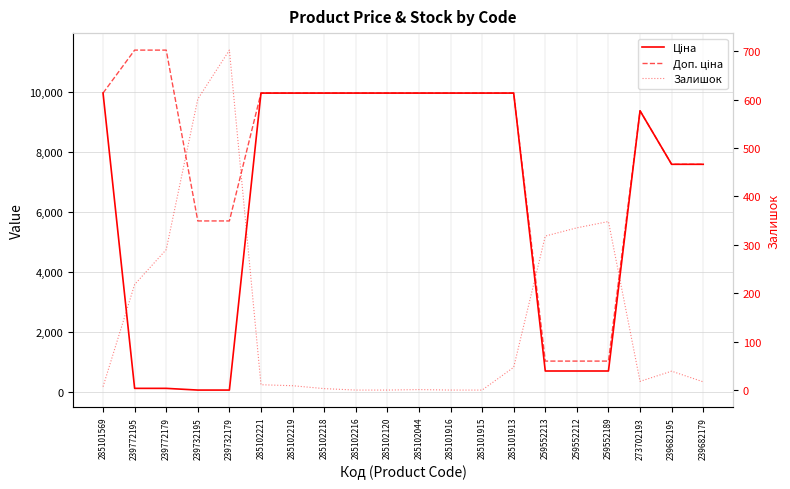

What position from the right is 239772179?

18